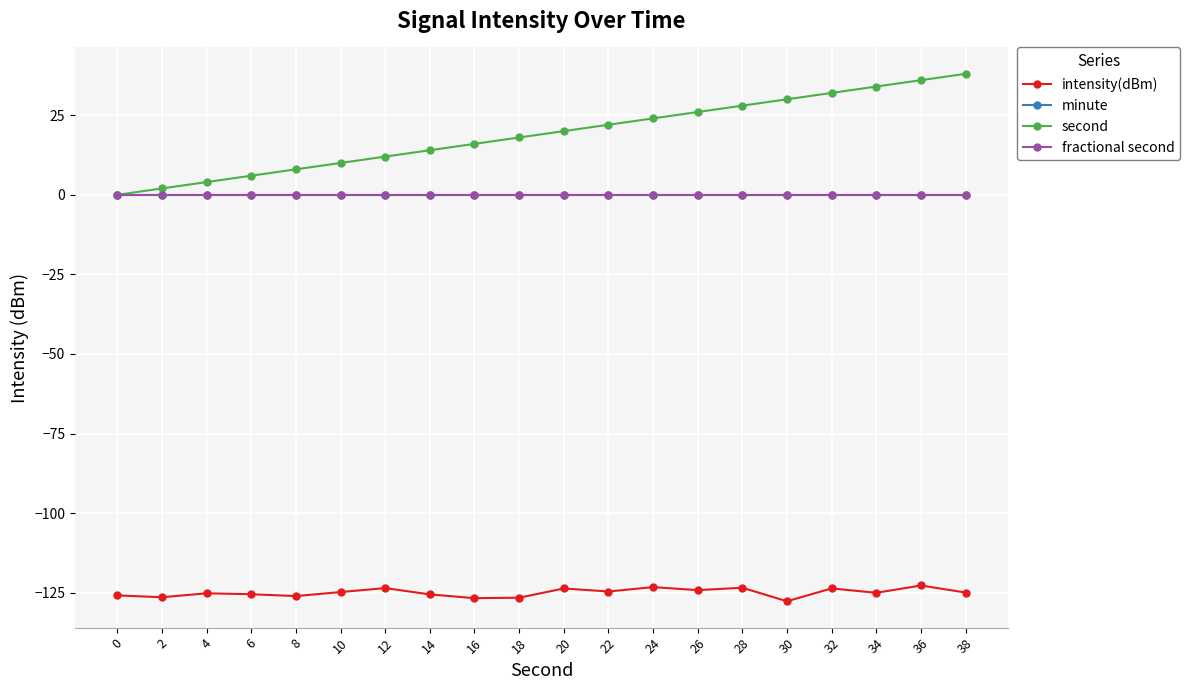

What is the value of the intensity(dBm) point at the 13th from the left?

-123.2